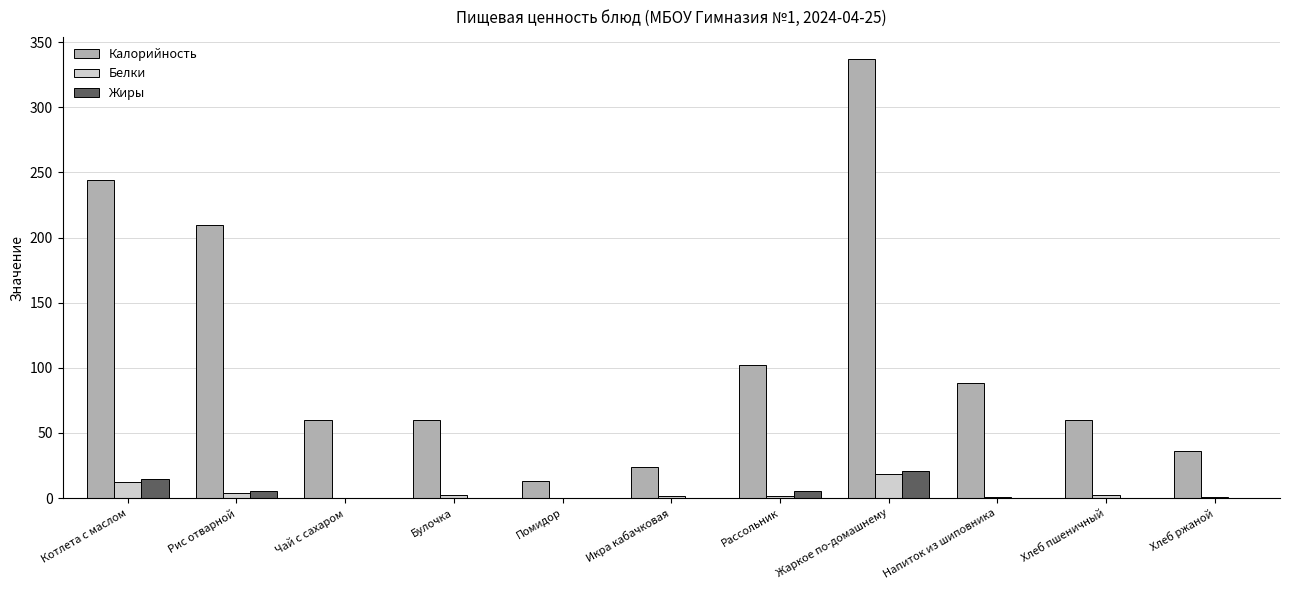

True or false: Калорийность has a value of 24.0 at Икра кабачковая.

True